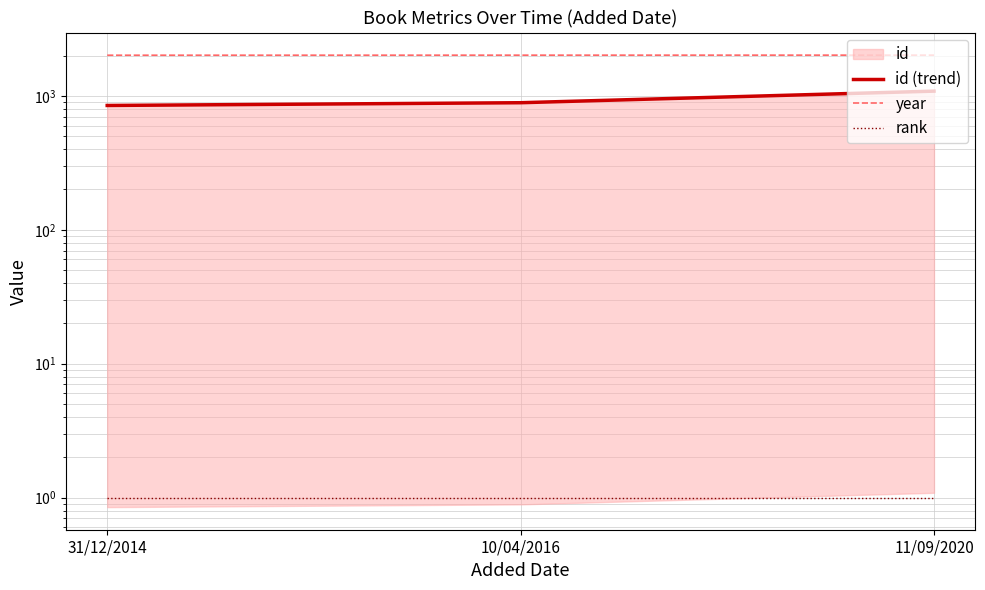

Is the value of rank at 11/09/2020 greater than the value of id (trend) at 31/12/2014?

No